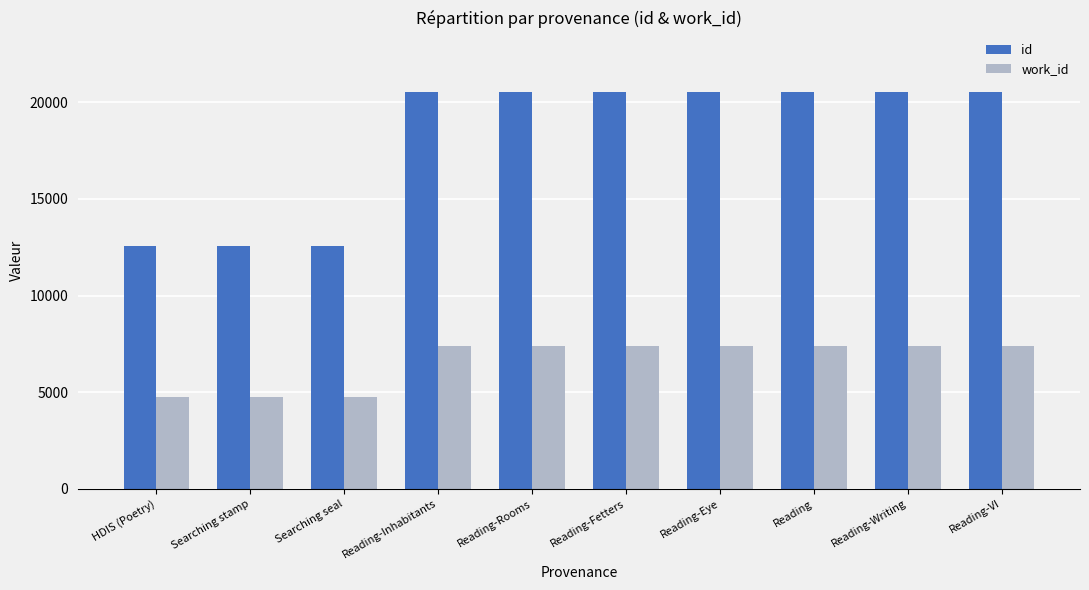

Does the chart contain stacked bars?

No